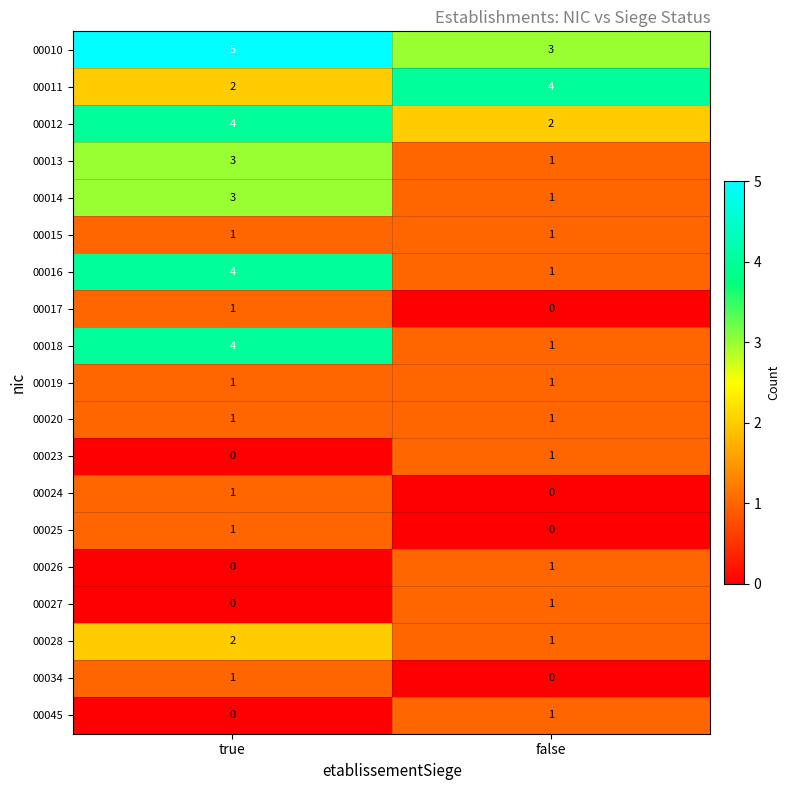

What is the sum of all 00016 values?

5